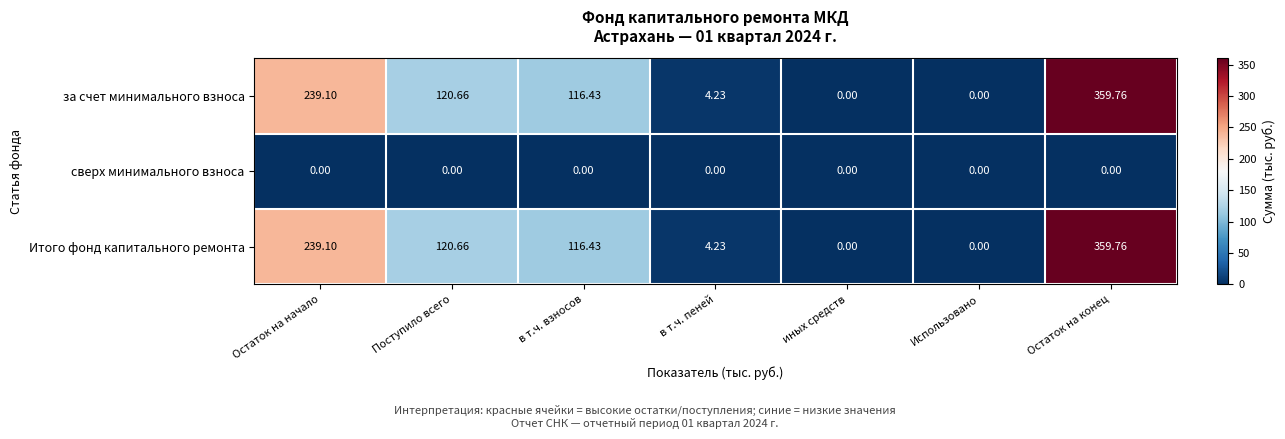

At which label does Итого фонд капитального ремонта first exceed 116?

Остаток на начало